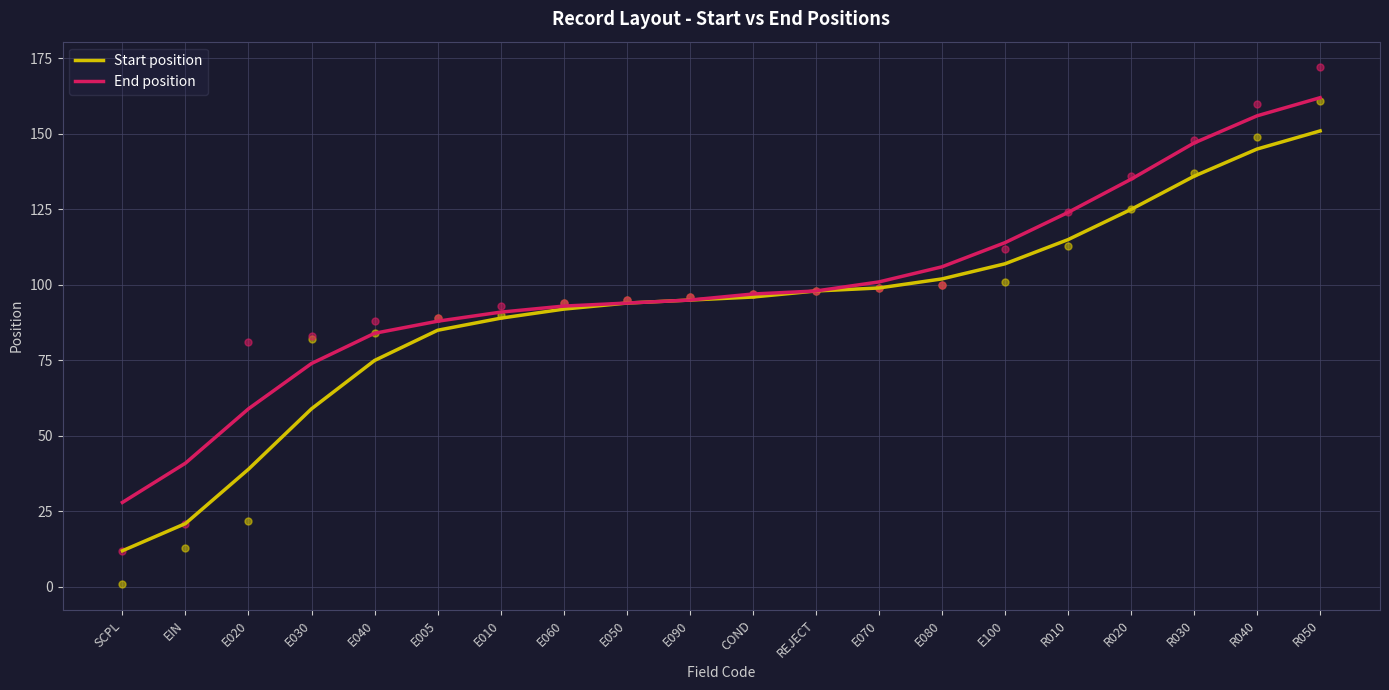

Which series contains the lowest Y value?

Start position